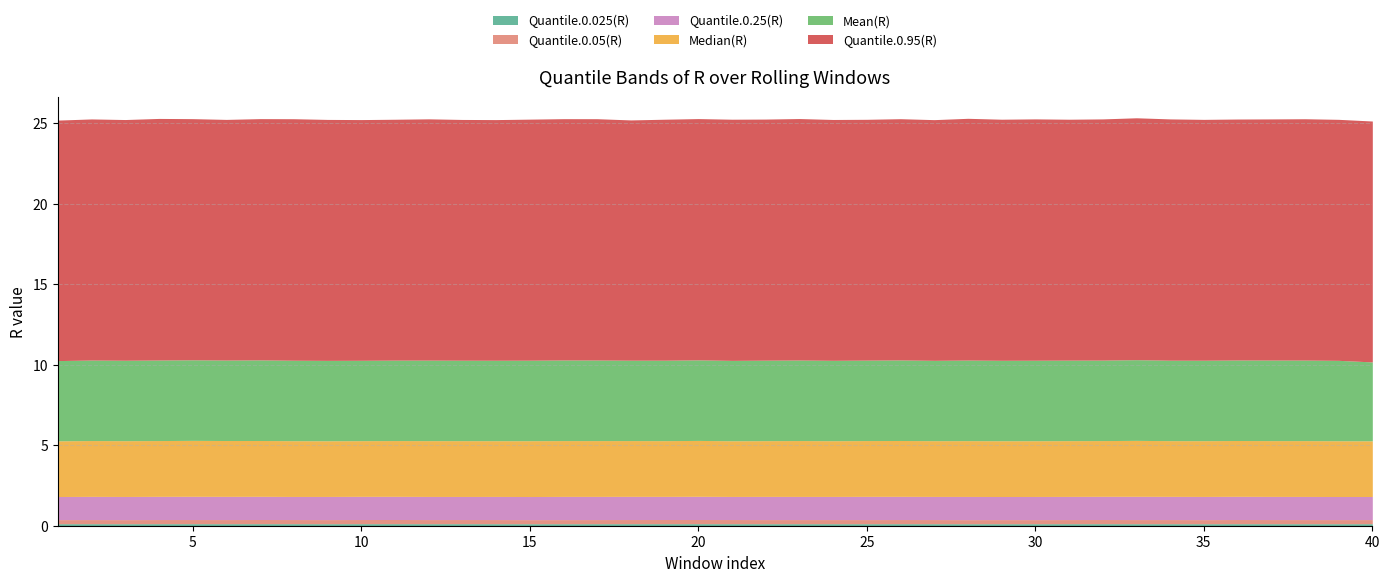

What are all the series names shown in the legend?

Quantile.0.025(R), Quantile.0.05(R), Quantile.0.25(R), Median(R), Mean(R), Quantile.0.95(R)